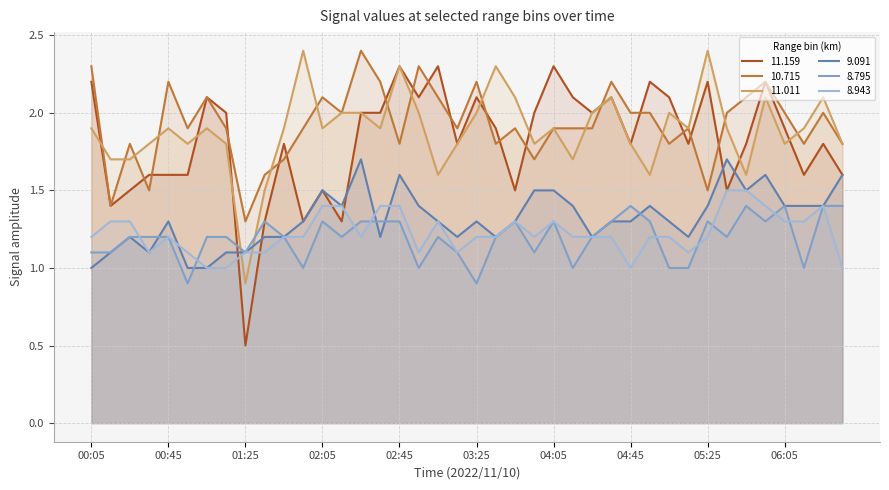

Where does the   8.795 series first go above 1?

00:05